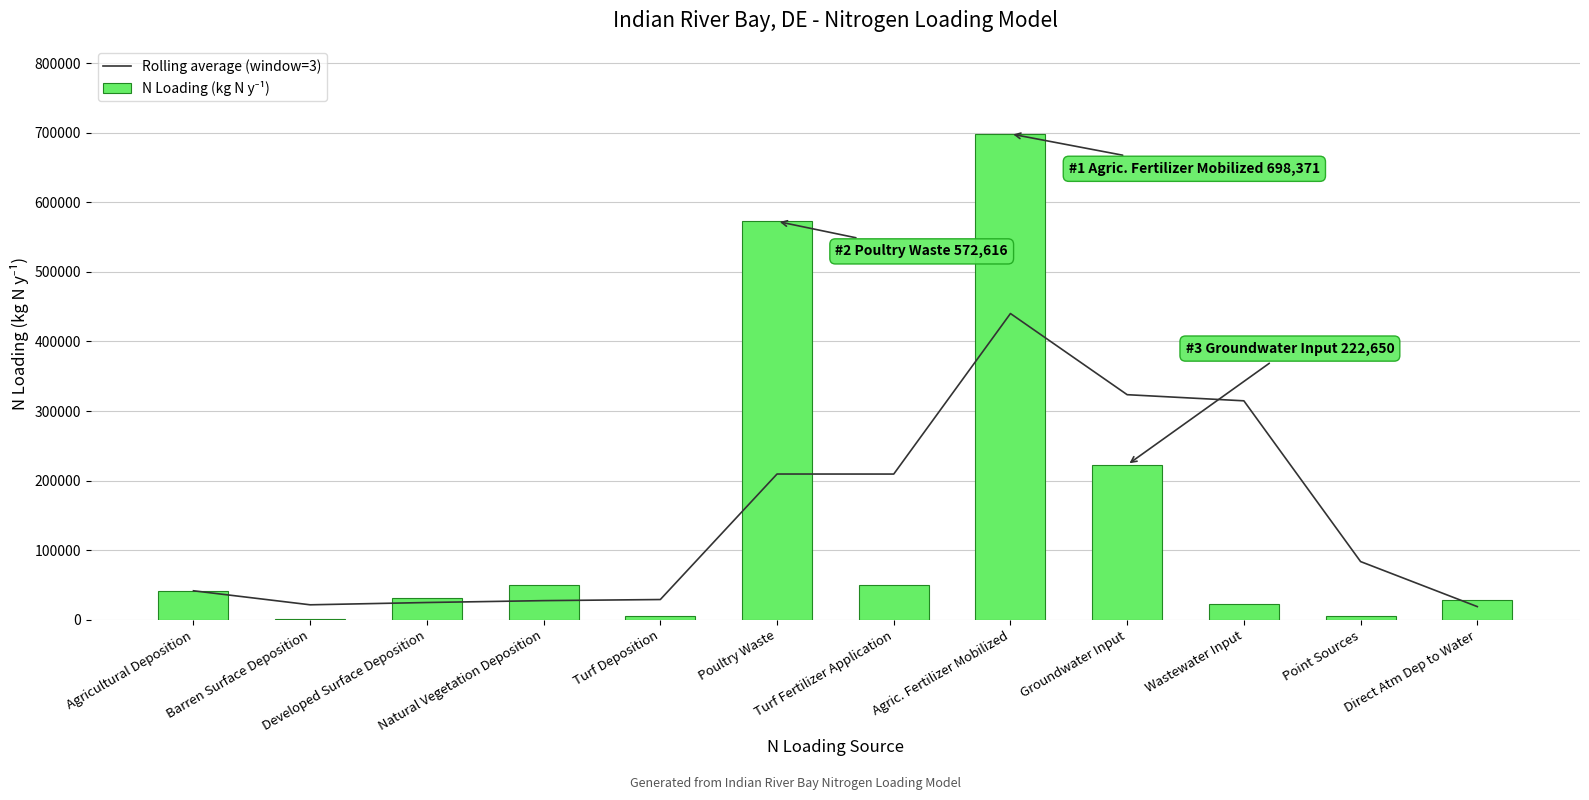

What is the value of the Rolling average (window=3) bar at the 9th from the left?

323533.8